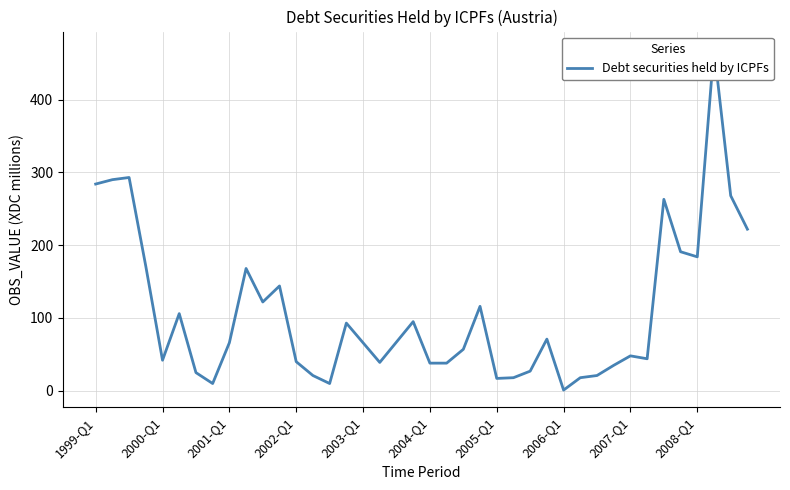

What is the change in value from 29 to 37?

+452